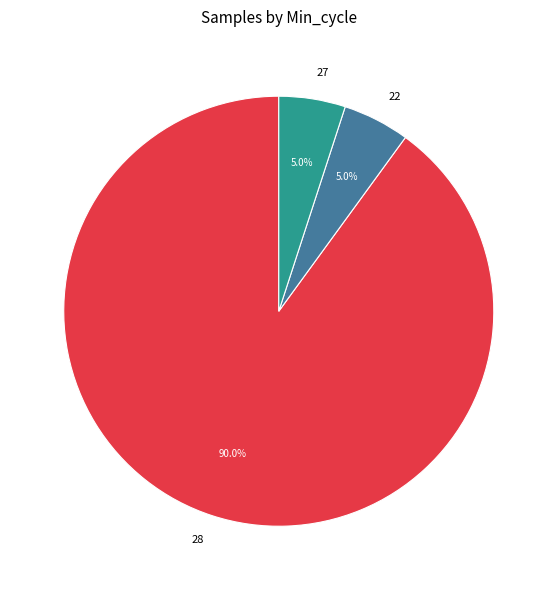

What percentage is the 28 slice, to the nearest percent?

90%